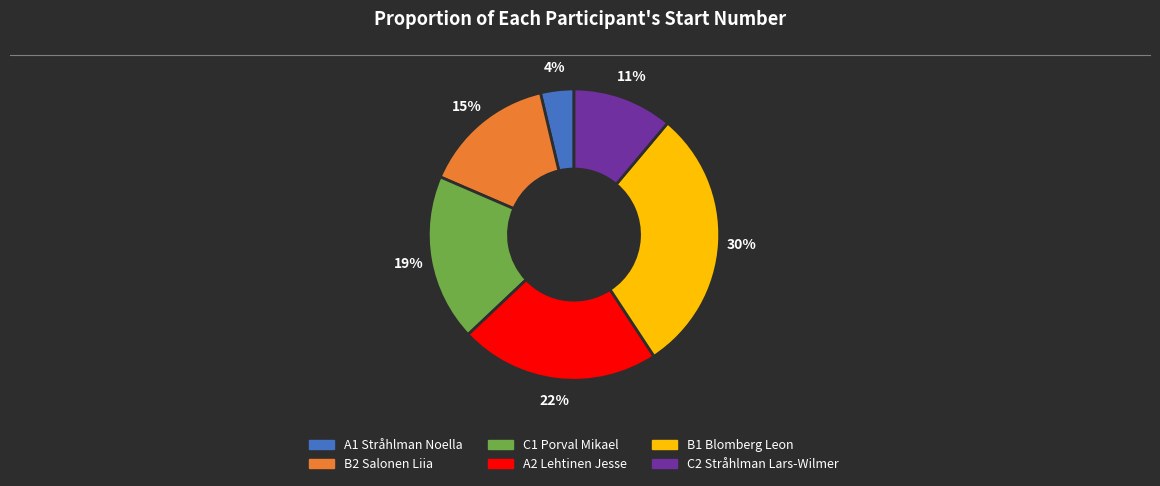

To the nearest percent, what portion does B2 Salonen Liia represent?

15%